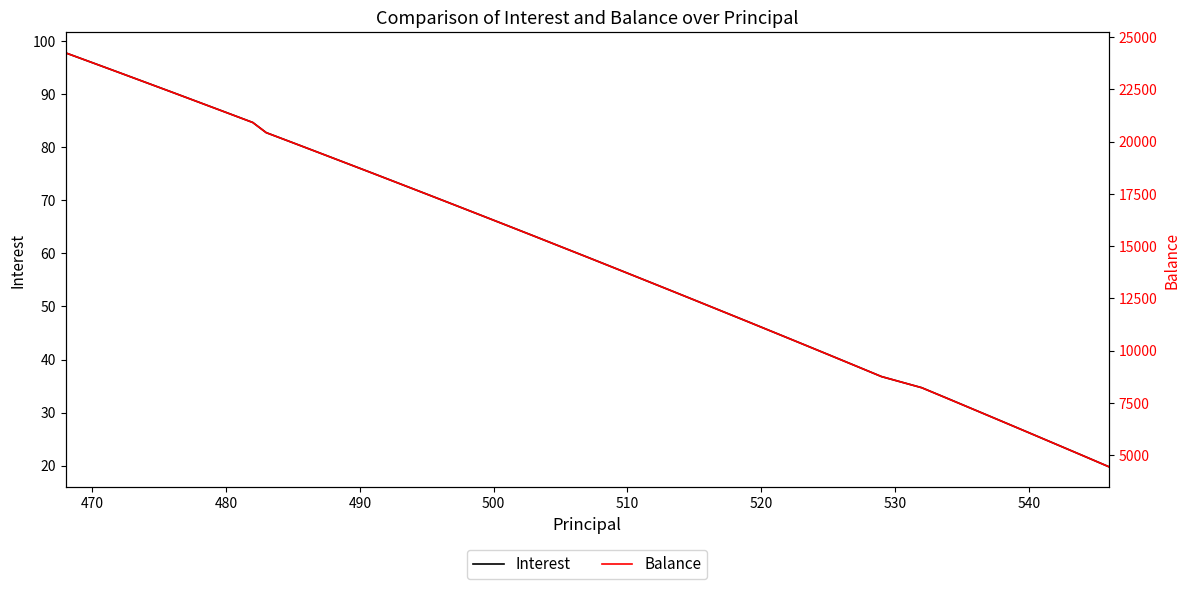

True or false: Interest has a value of 56.0 at 470.

False